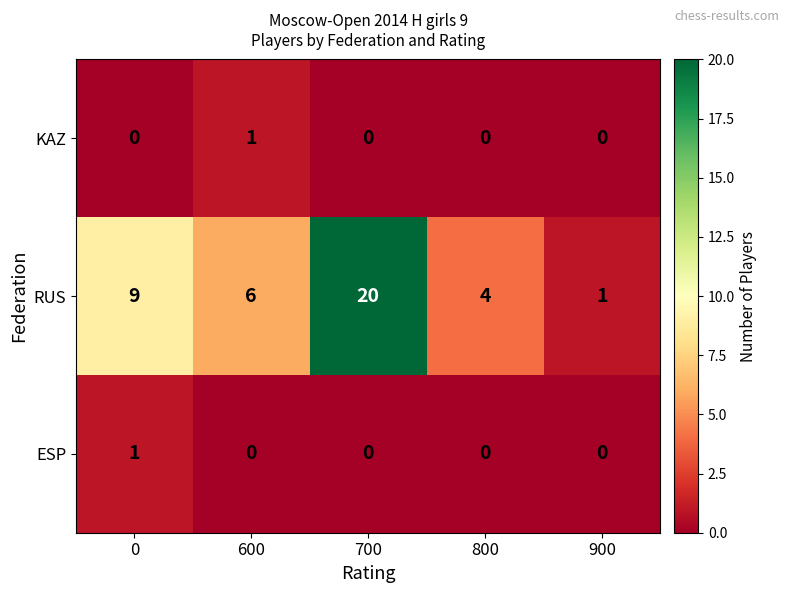

Which series has the widest spread of values?

RUS